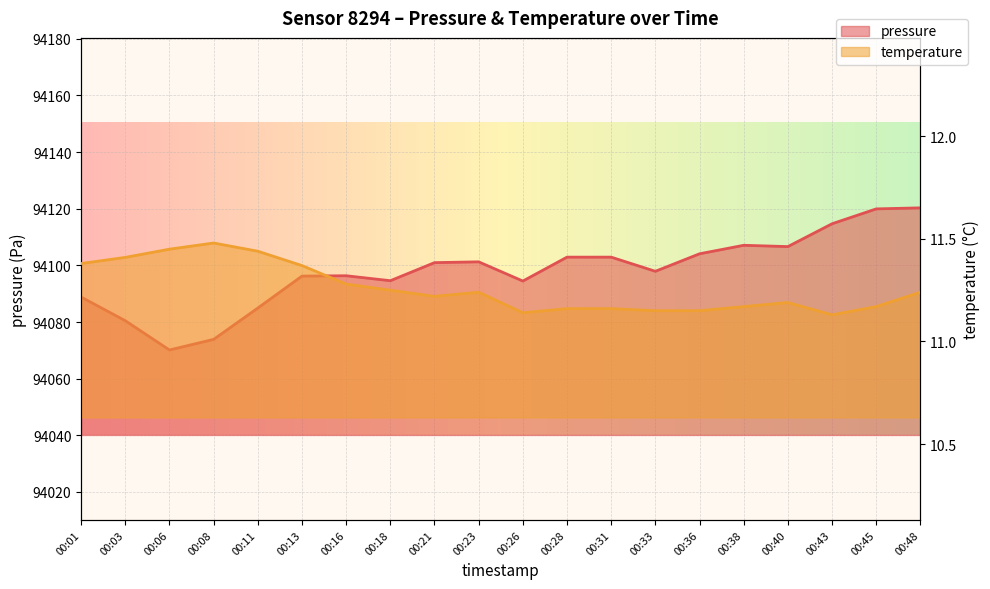

What is the sum of the temperature values at 00:08 and 00:31?

22.6